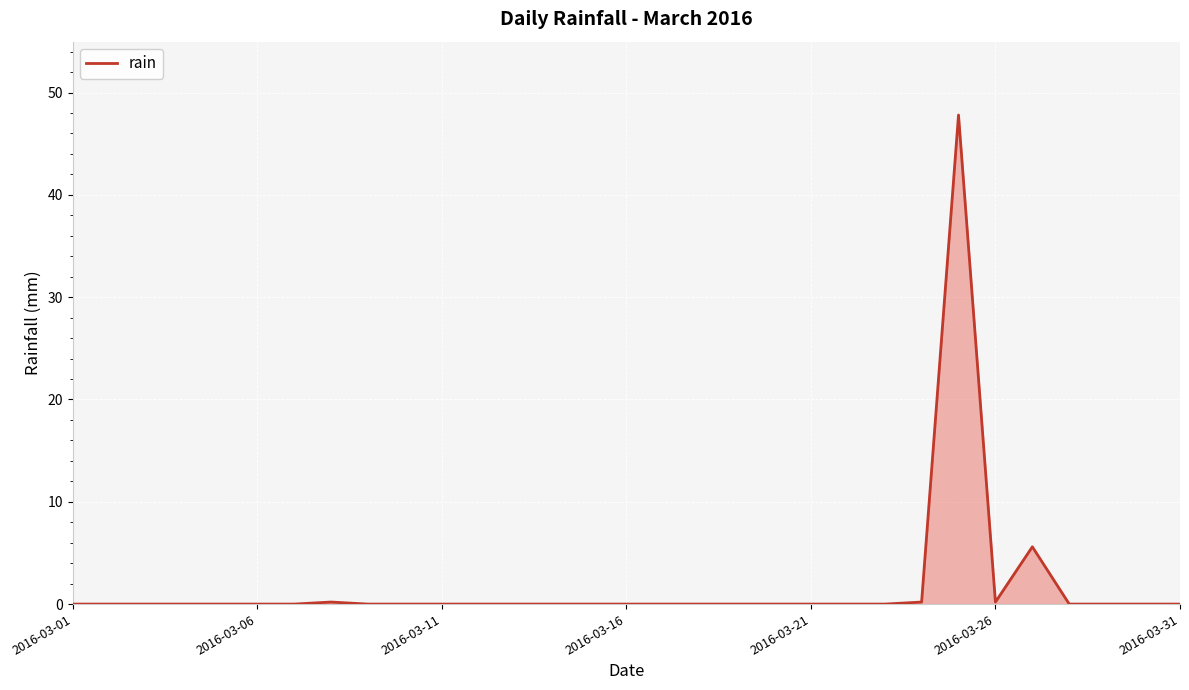

What is the maximum value shown in the chart?

47.8